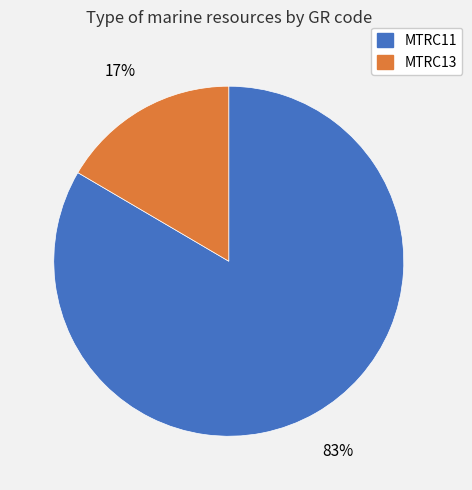

Do MTRC11 and MTRC13 together represent more than half of the pie?

Yes